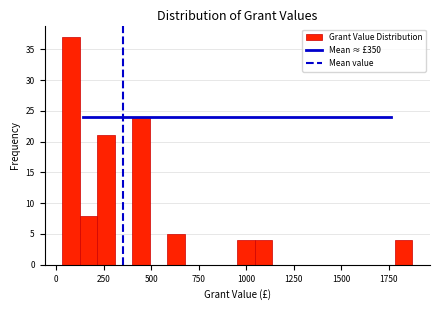

Read against the x-axis, roughly where is the centre of the tallest bar?

100